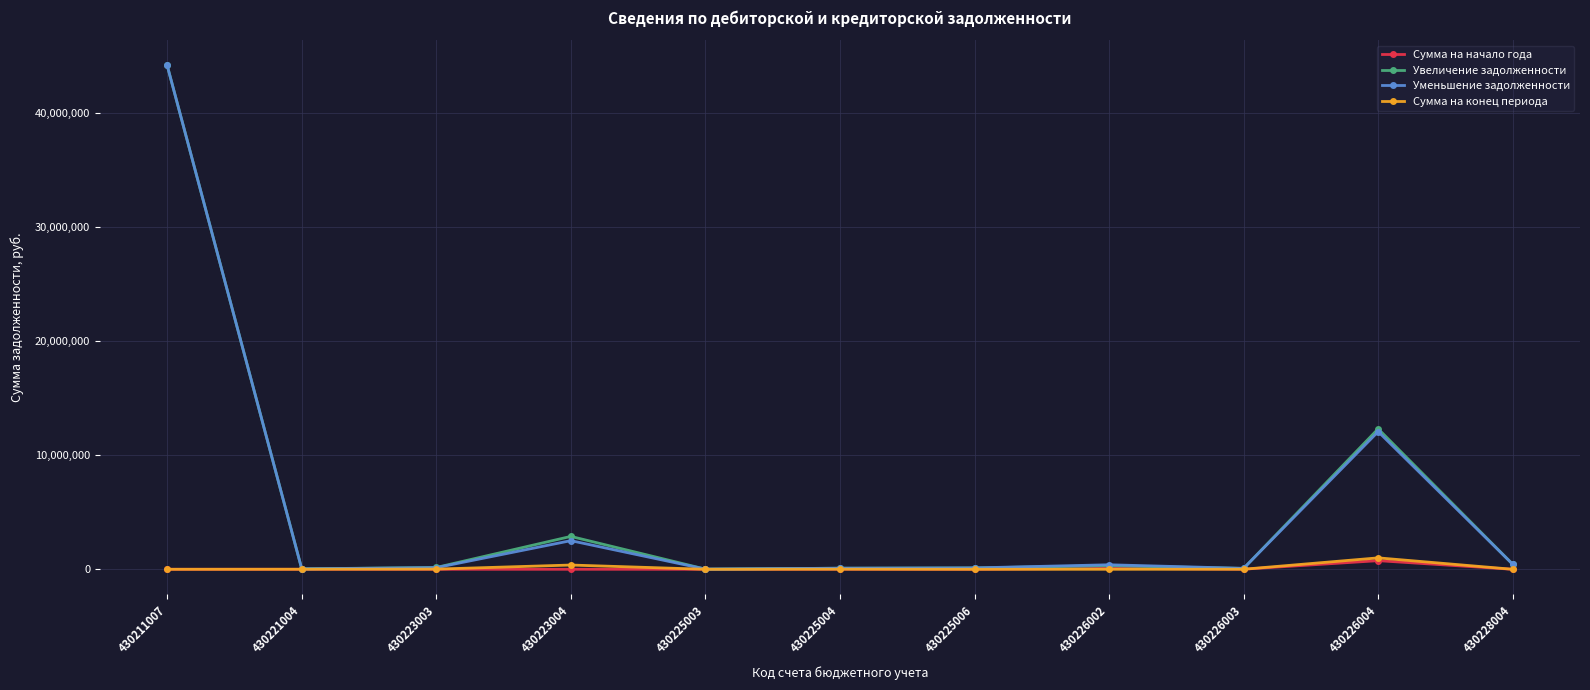

Where is the first local maximum for Уменьшение задолженности?

430223004